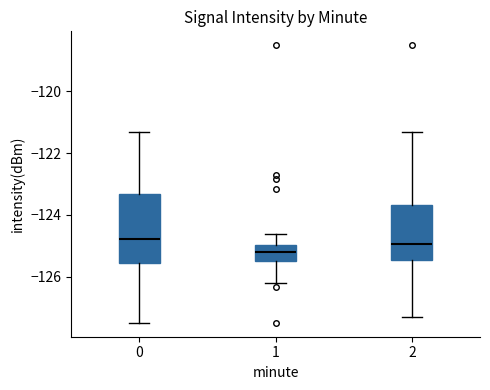

Where does the median line of the box at x = 2 sit on the y-axis? The values are not printed on the chart, so give them approximately, as read against the axis.

-125.0